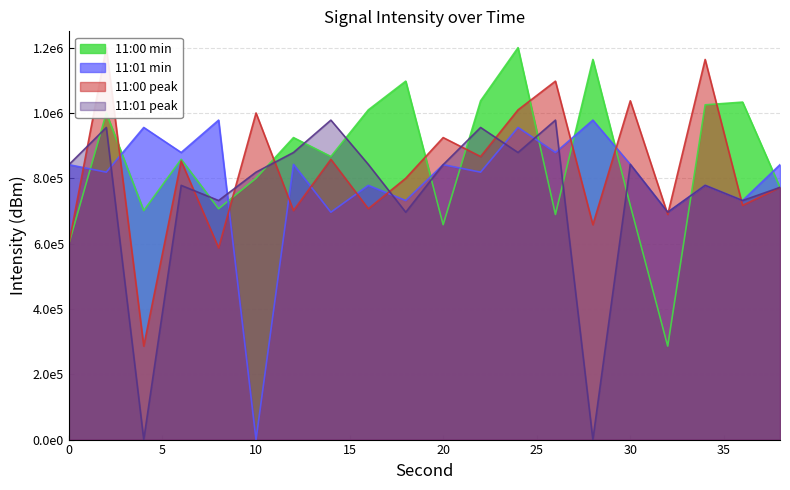

How many lines are shown in the chart?

4